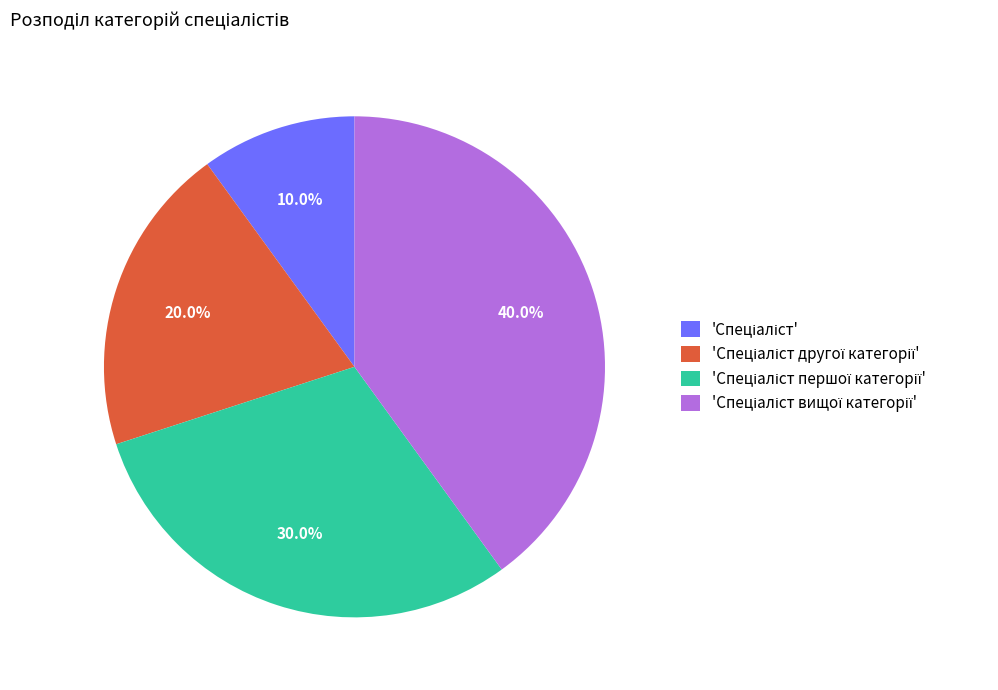

Is there a majority slice in this chart?

No